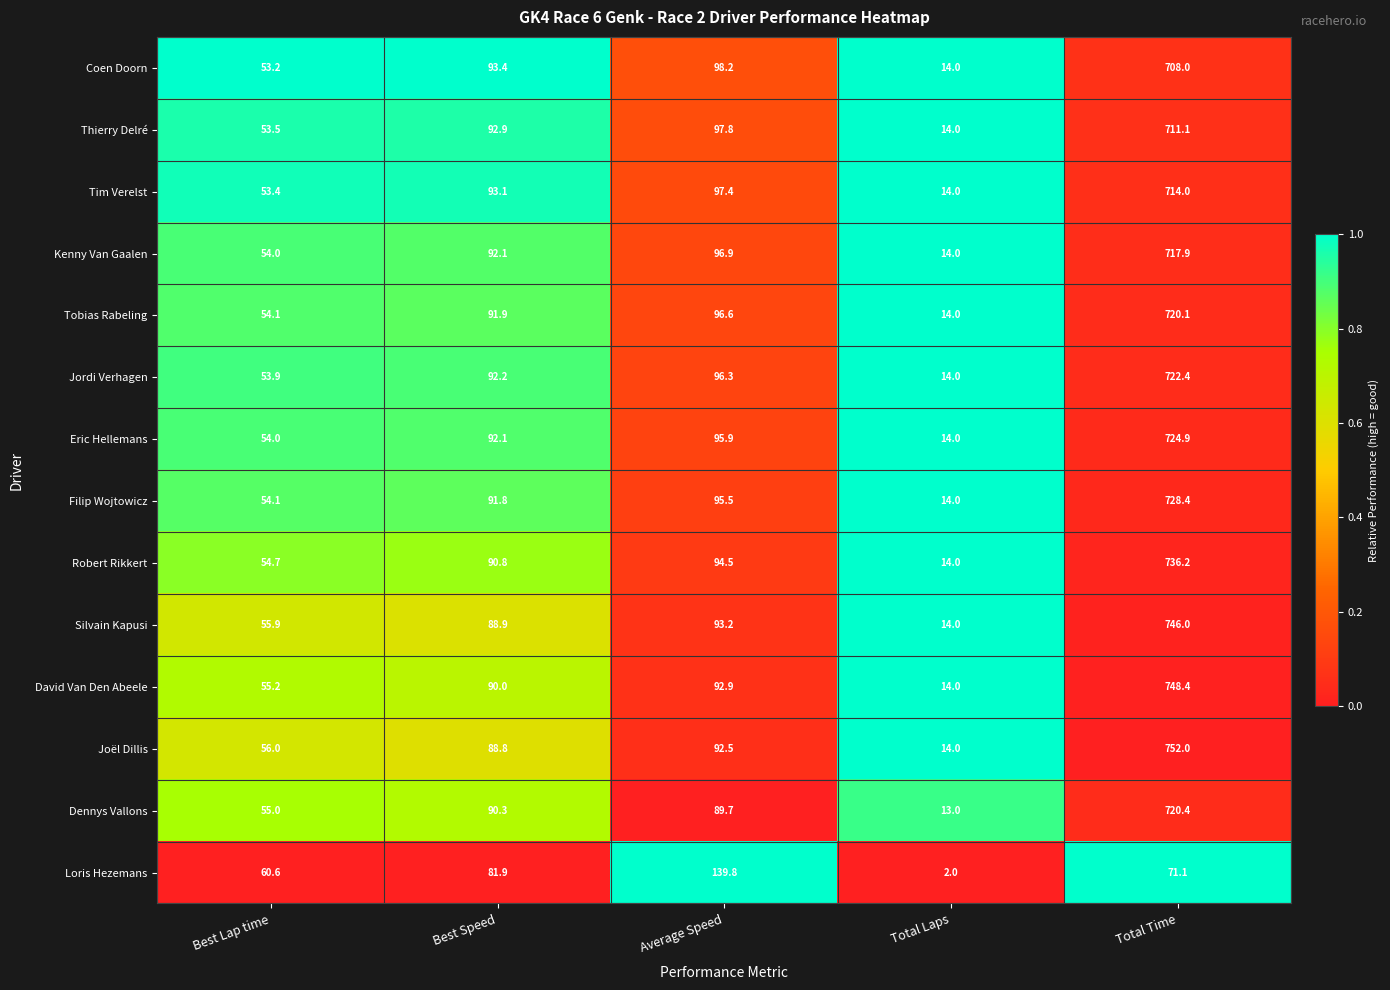

What is the difference between the highest and lowest values at Total Laps?

12.0